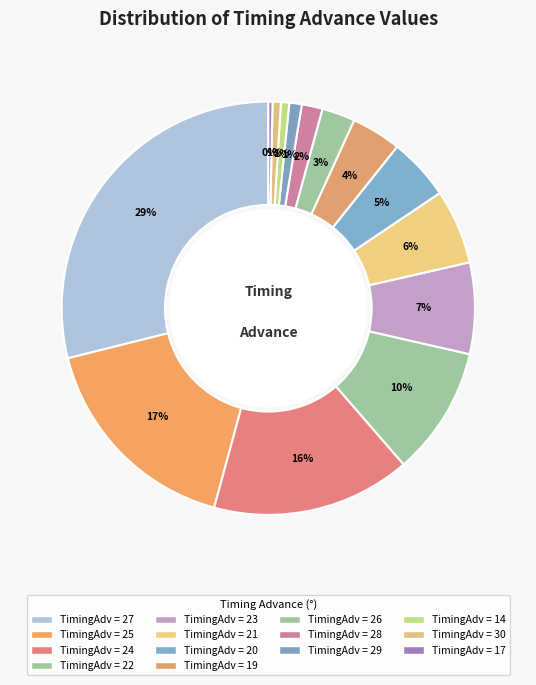

Is there a majority slice in this chart?

No